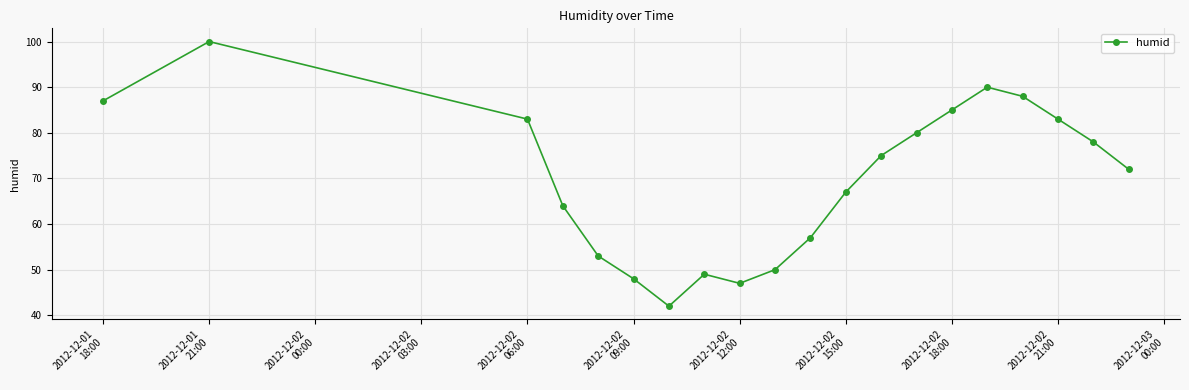

What is the minimum value shown in the chart?

42